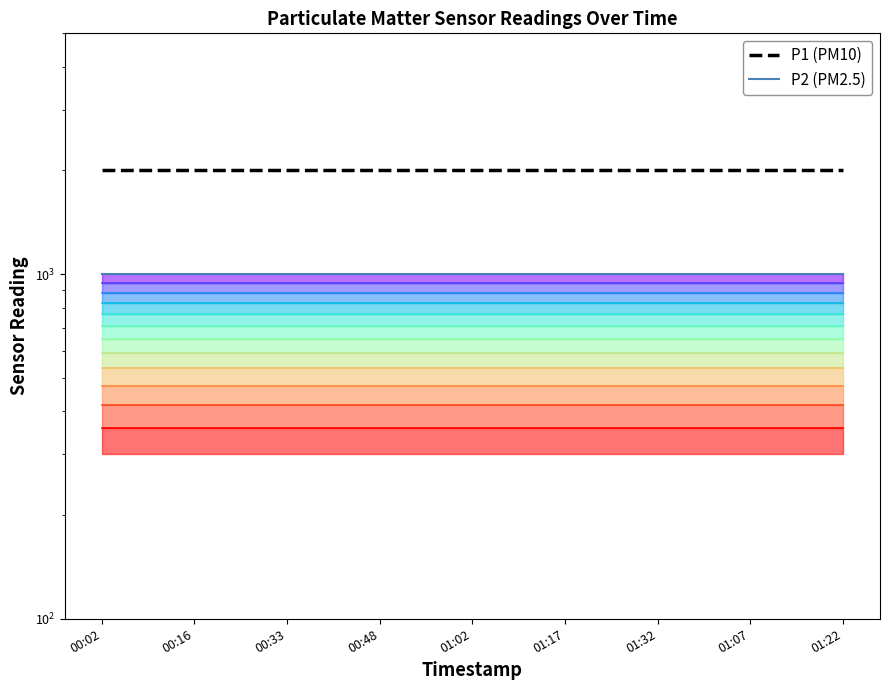

Where is P2 (sensor reading) nearest to the value 999?

00:02